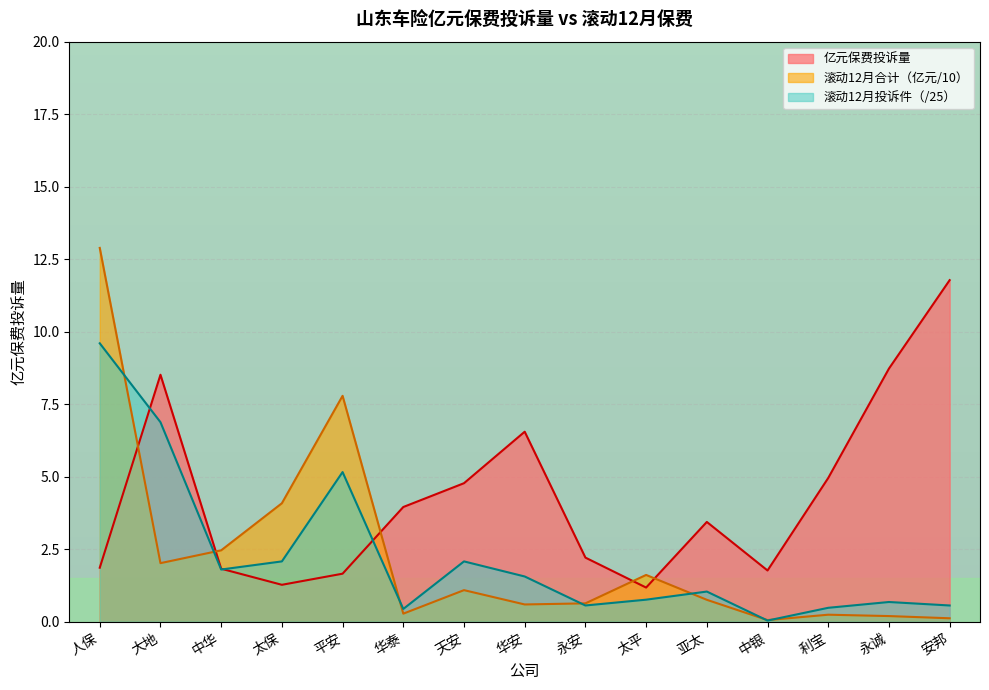

Reading right to left, transcribe all the data shown in this chart.

亿元保费投诉量: 安邦=11.8	永诚=8.7	利宝=5.0	中银=1.8	亚太=3.4	太平=1.2	永安=2.2	华安=6.6	天安=4.8	华泰=4.0	平安=1.7	太保=1.3	中华=1.8	大地=8.5	人保=1.9
滚动12月合计亿元: 安邦=0.1	永诚=0.2	利宝=0.2	中银=0.1	亚太=0.8	太平=1.6	永安=0.6	华安=0.6	天安=1.1	华泰=0.3	平安=7.8	太保=4.1	中华=2.5	大地=2.0	人保=12.9
滚动12月投诉件: 安邦=0.6	永诚=0.7	利宝=0.5	中银=0.0	亚太=1.0	太平=0.8	永安=0.6	华安=1.6	天安=2.1	华泰=0.4	平安=5.2	太保=2.1	中华=1.8	大地=6.9	人保=9.6